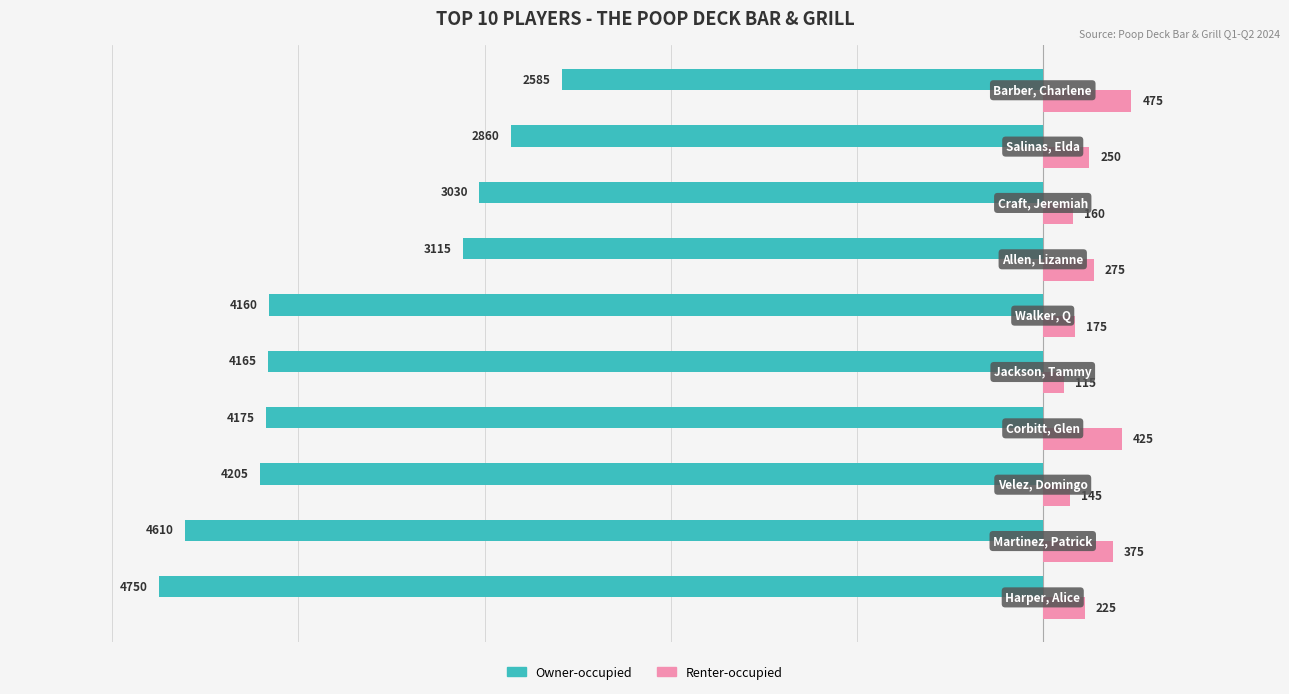

What is the maximum value for Renter-occupied?

475